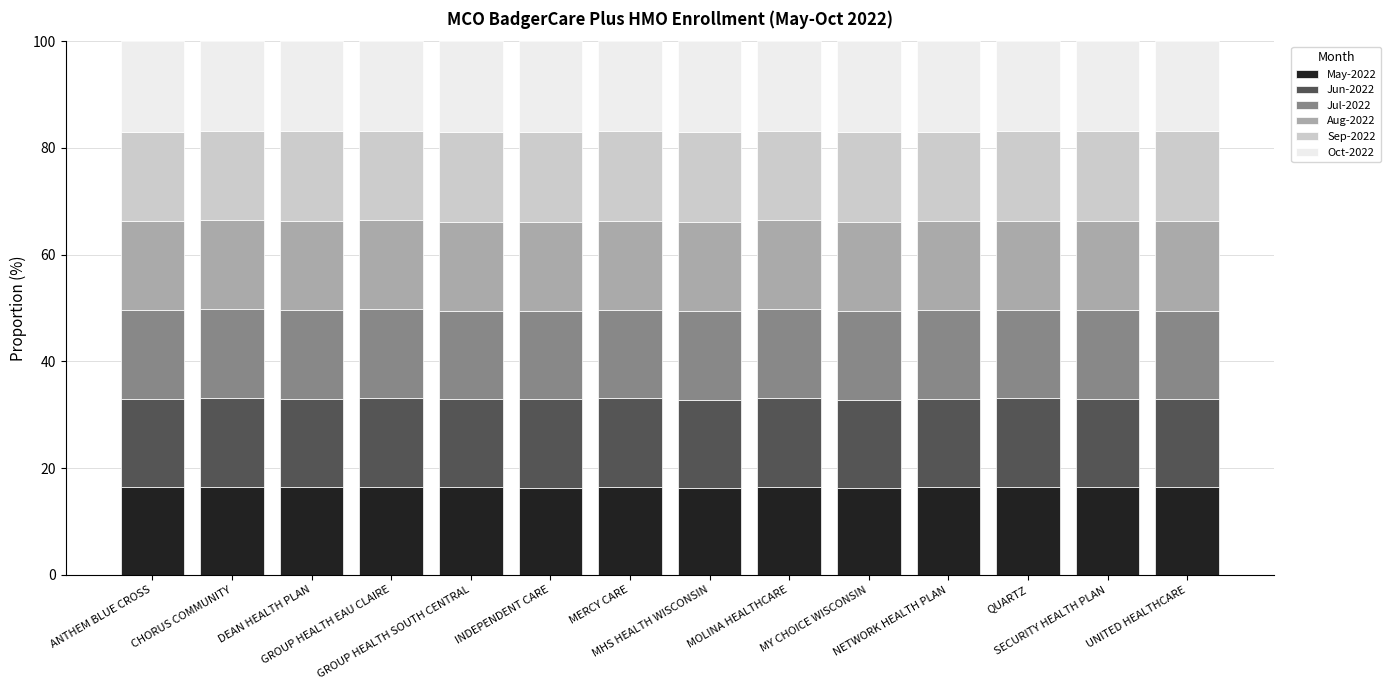

What is the minimum value for May-2022?

16.3